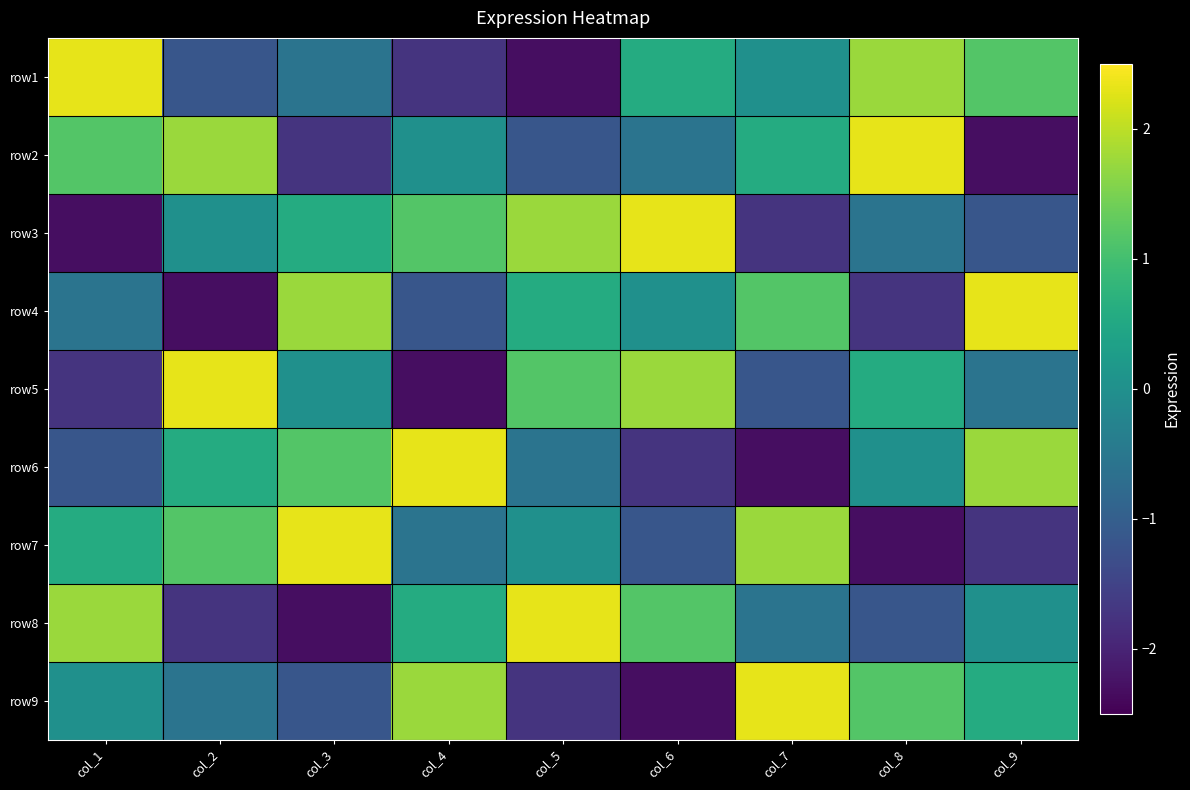

What is the spread (max minus min) of values at col_2?

4.6